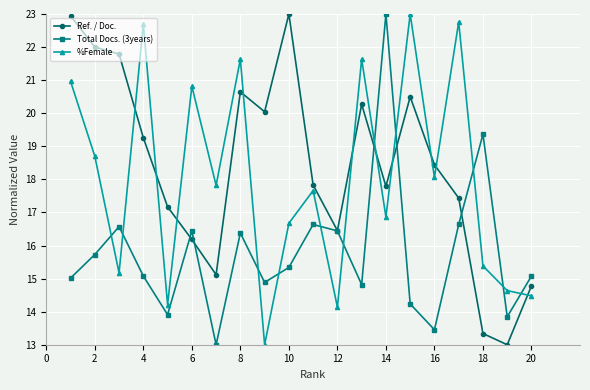

True or false: %Female has more than 2 points higher than both neighbors.

True